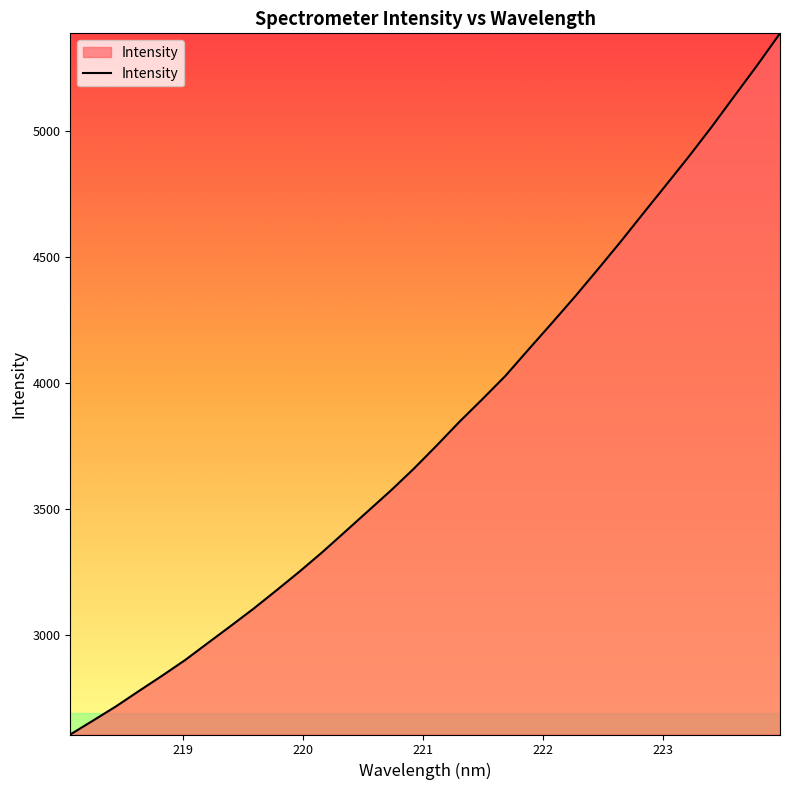

What is the greatest value displayed?

5387.0